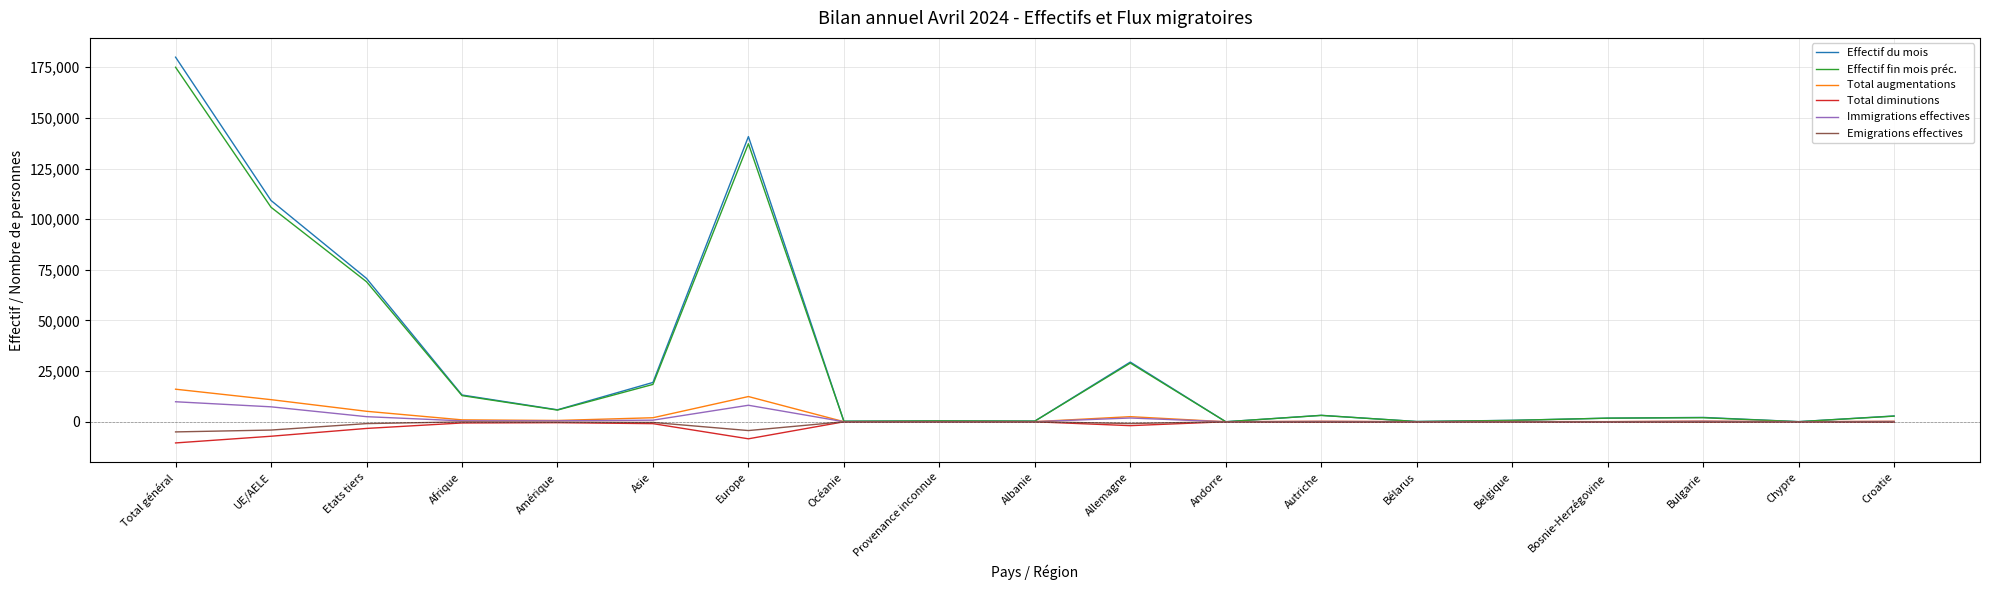

What is the spread (max minus min) of values at UE/AELE?

116380